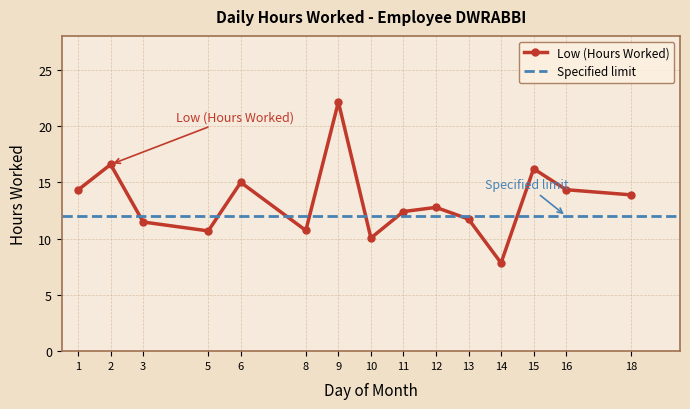

Reading left to right, list all the values displayed in this chart.

1=14.3	2=16.6	3=11.5	5=10.7	6=15.0	8=10.7	9=22.1	10=10.1	11=12.4	12=12.8	13=11.7	14=7.8	15=16.2	16=14.3	18=13.9